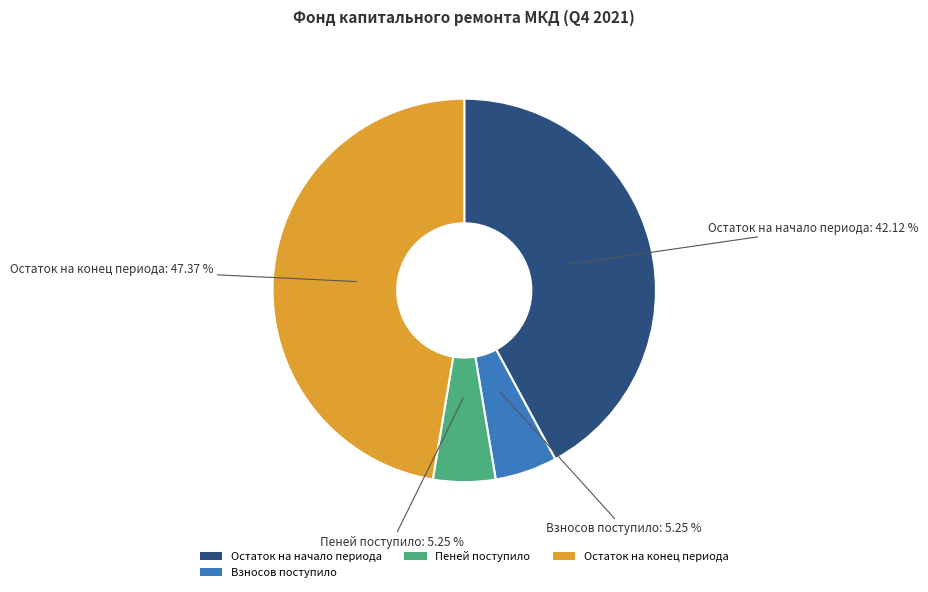

Which category has the biggest portion of the pie?

Остаток на конец периода